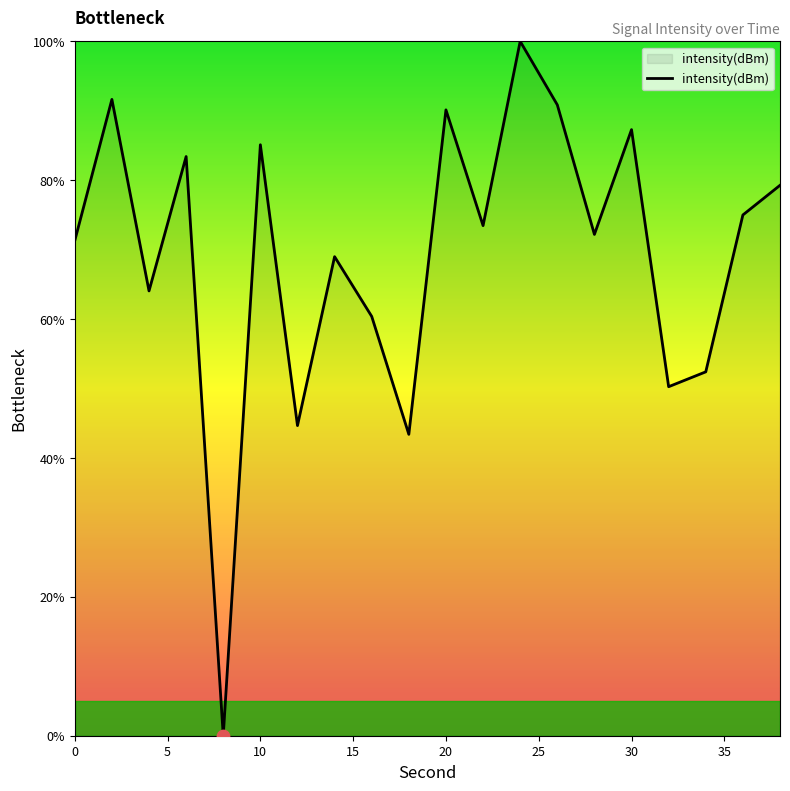

What is the greatest value displayed?

100.0